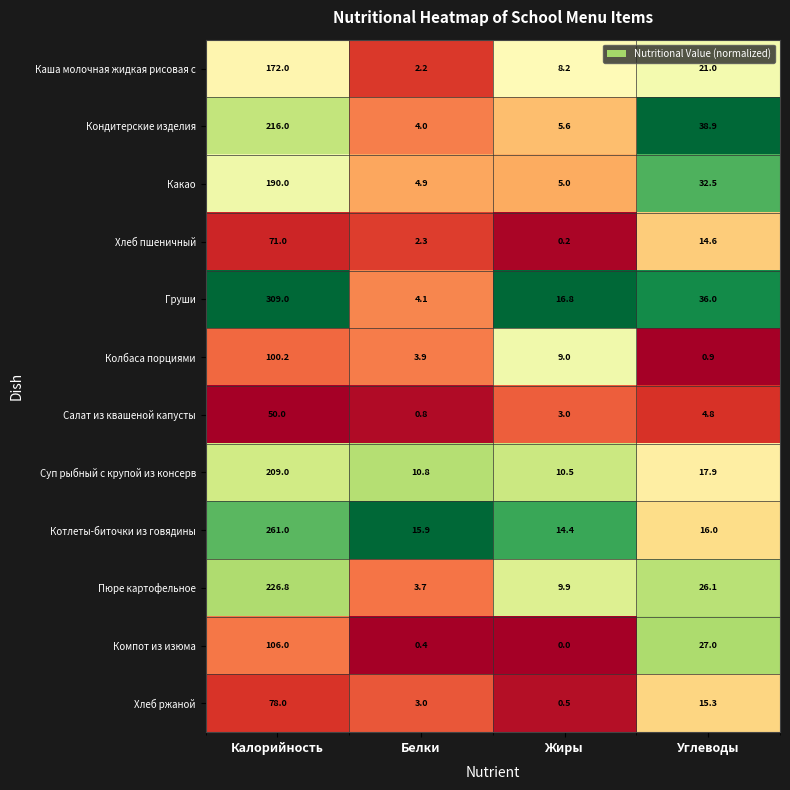

What is the total value across all series at Калорийность?

1989.0